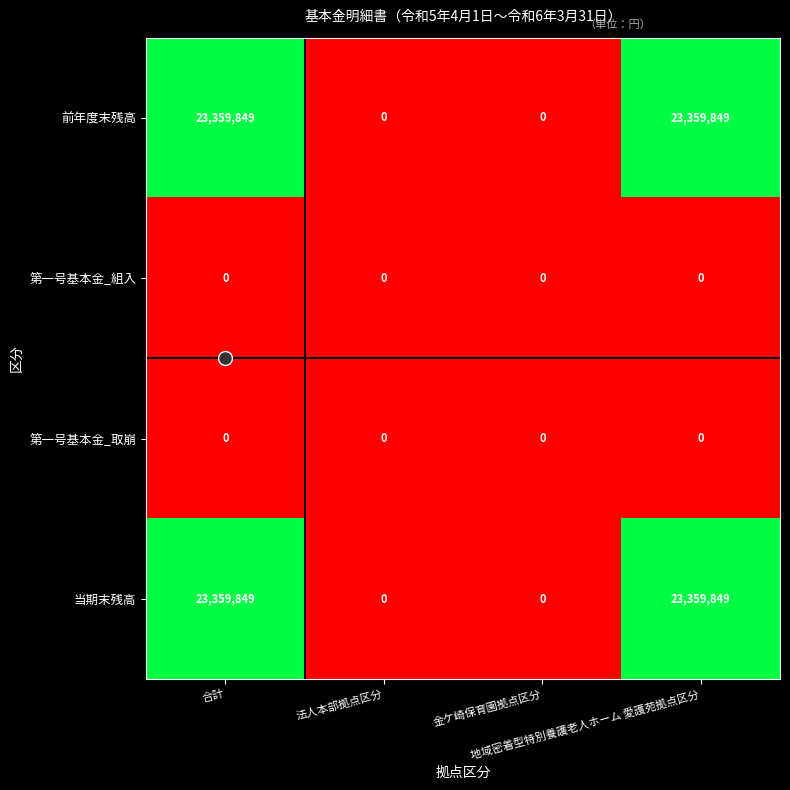

What is the difference between the maximum and second lowest values in the 当期末残高 series?

23359849